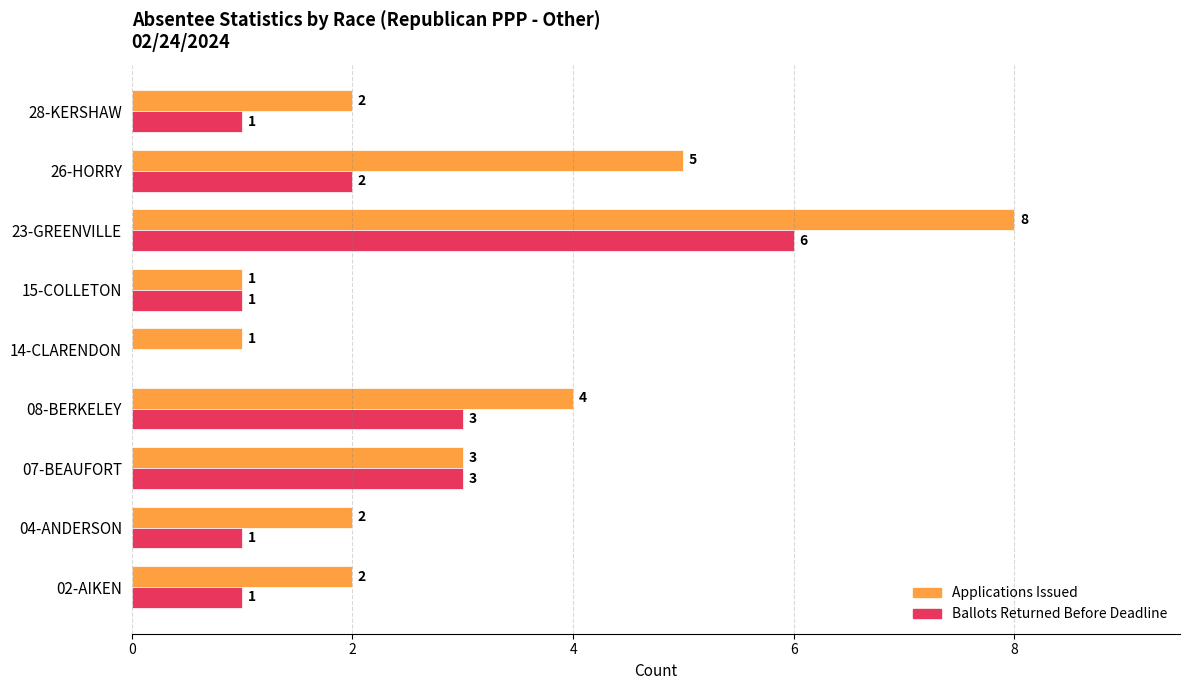

How many Ballots Returned Before Deadline values are between 1 and 3?

7